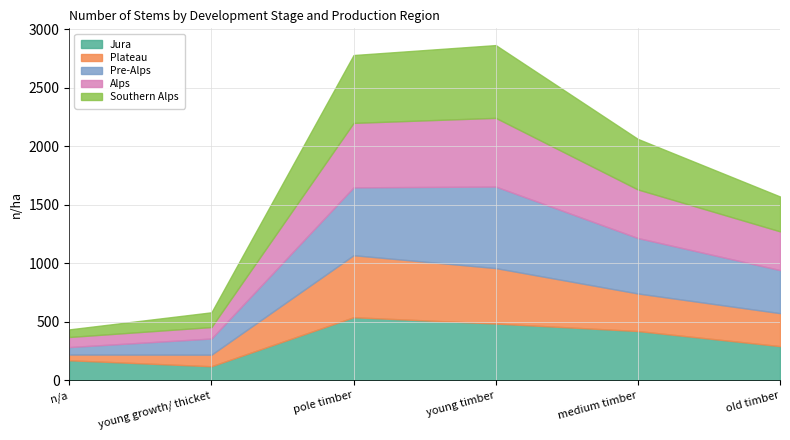

What is the average value of the Plateau series?

292